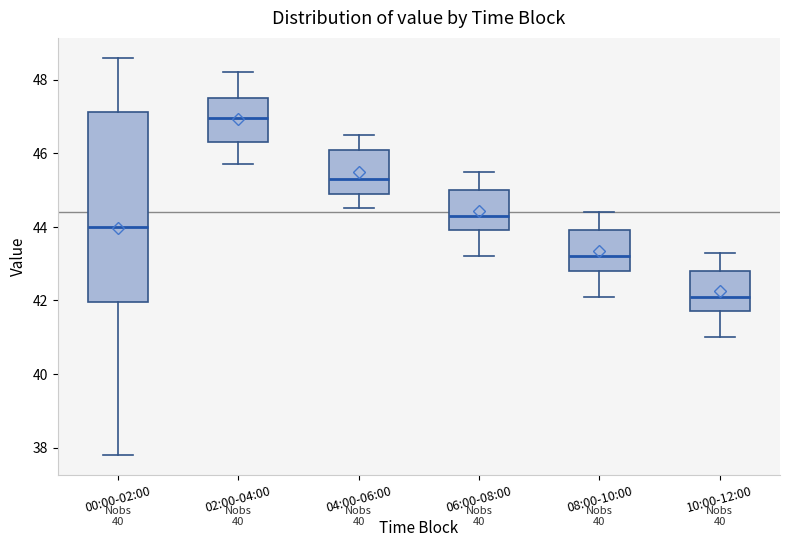

Where is the lower edge of the box for 08:00-10:00 on the y-axis? The values are not printed on the chart, so give them approximately, as read against the axis.

42.8